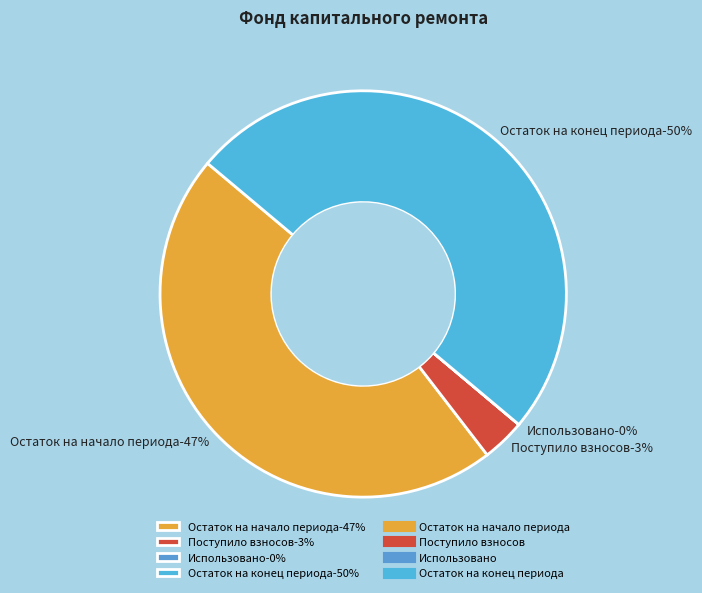

Does Поступило взносов represent more than half of the total?

No